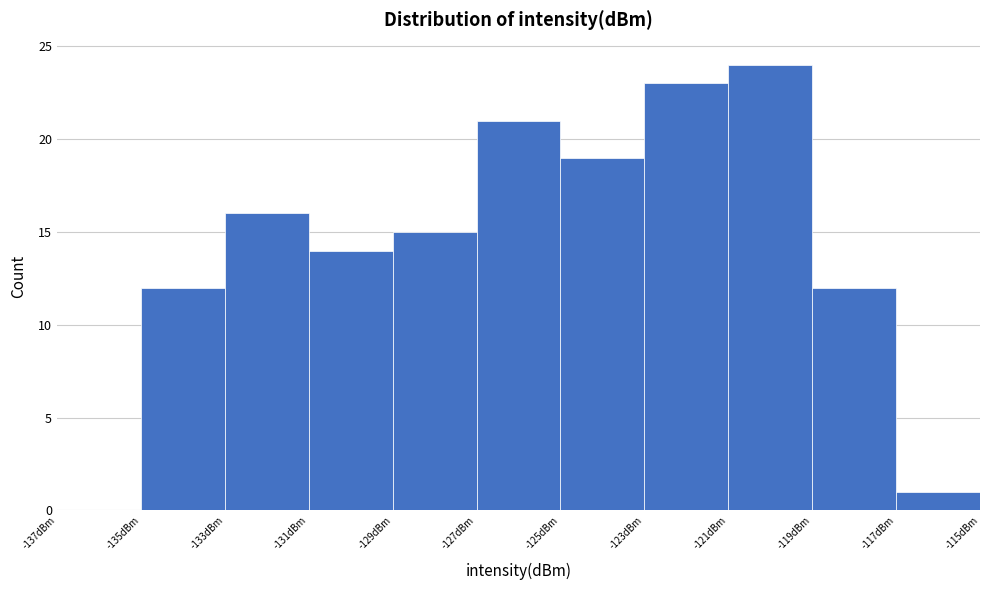

Over which range of the x-axis is the bar tallest?

-121 to -119